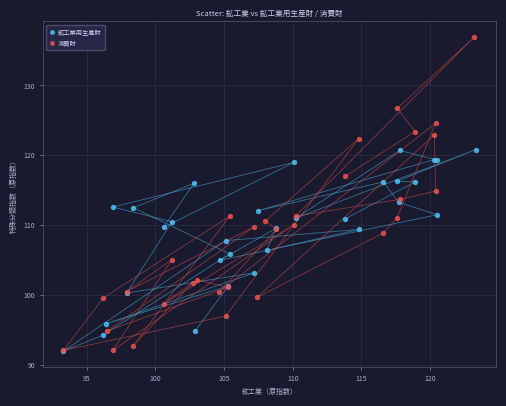

Which series reaches the maximum Y coordinate?

消費財